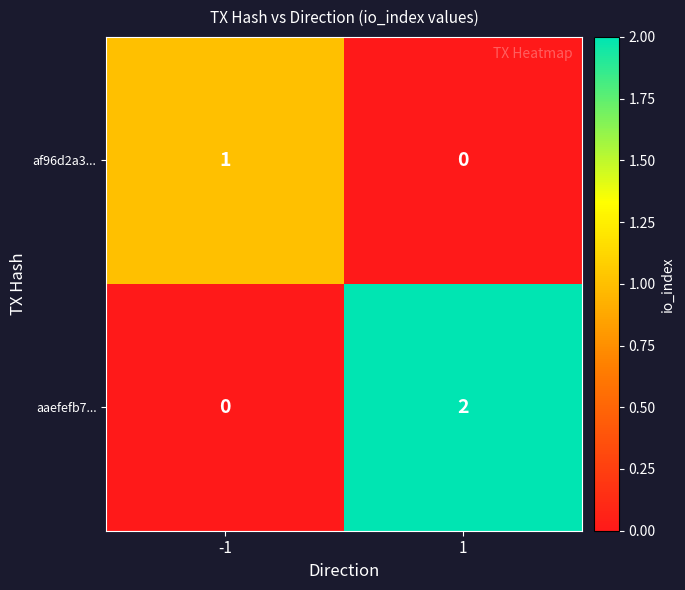

Is it true that aaefefb7... equals 0 at -1?

True